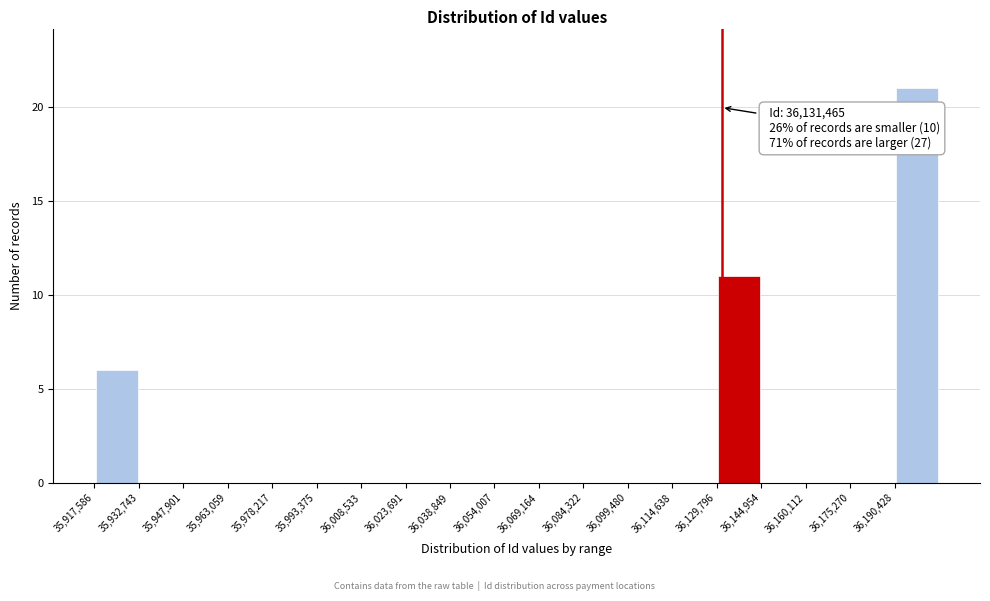

Which range on the x-axis has the tallest bar?

36190000 to 36206000